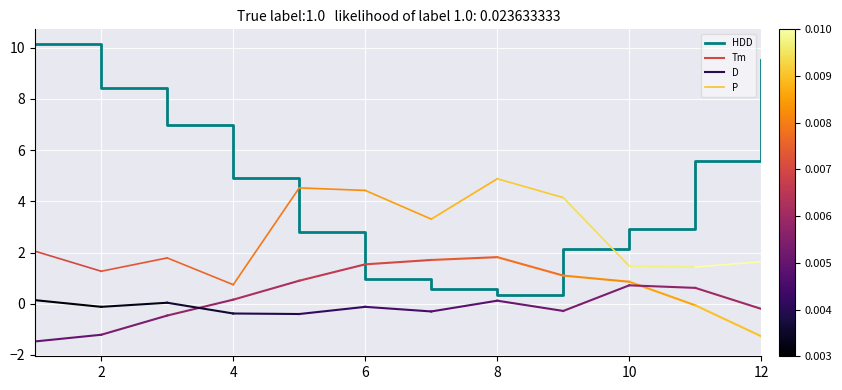

Reading left to right, transcribe all the data shown in this chart.

10.1	8.4	7.0	4.9	2.8	1.0	0.6	0.3	2.1	2.9	5.6	9.5